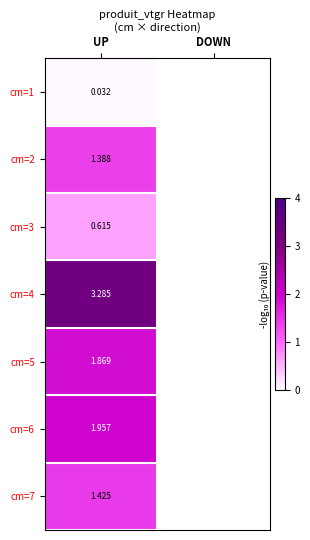

At which category is the sum across all series the highest?

UP